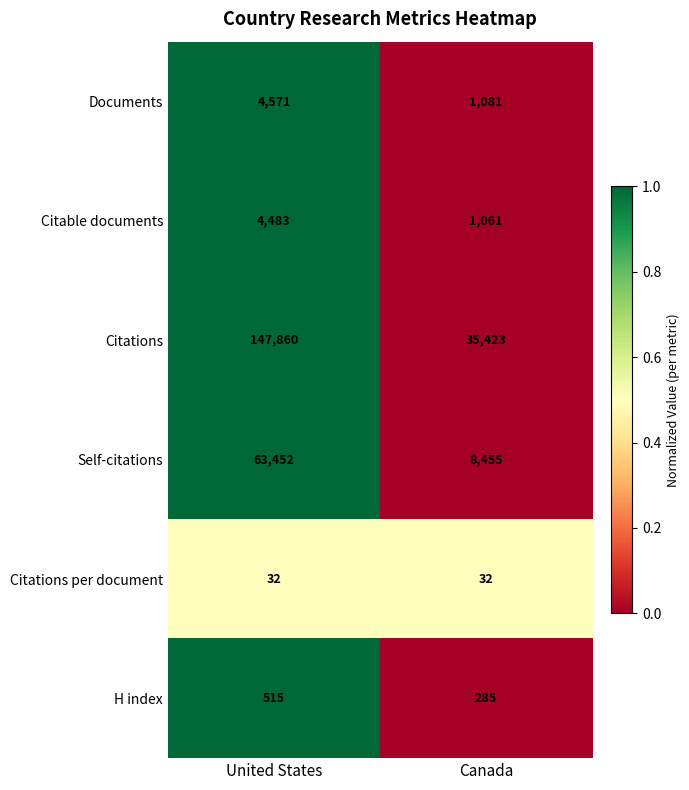

How many data points does each series have?

2